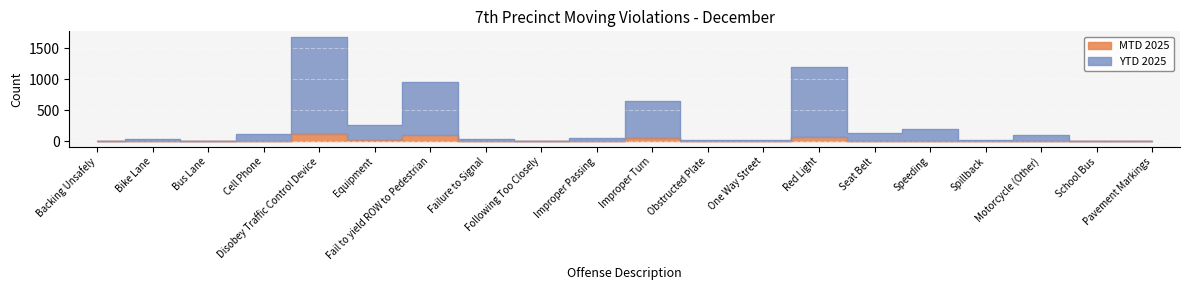

True or false: MTD 2025 and YTD 2025 intersect in this chart.

False